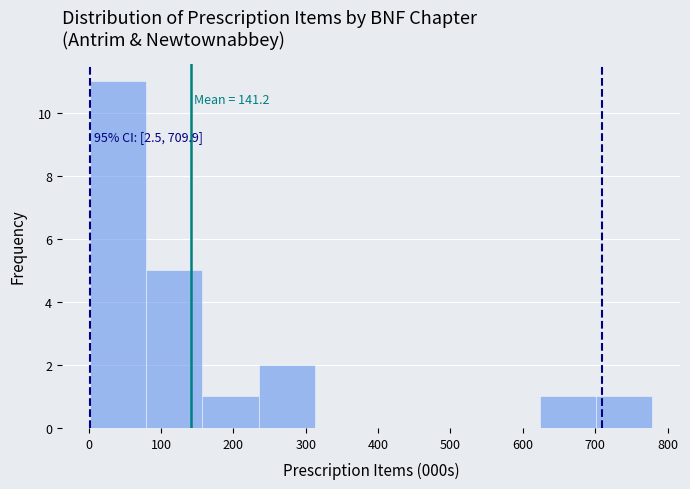

Over which range of the x-axis is the bar tallest?

0 to 80